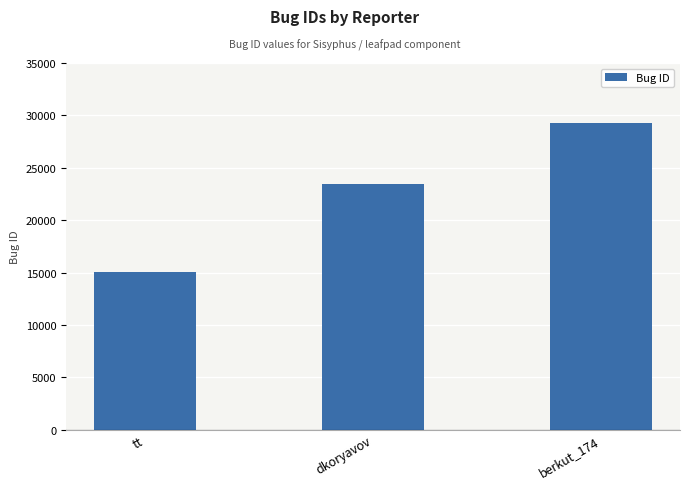

How many bars are there in total?

3